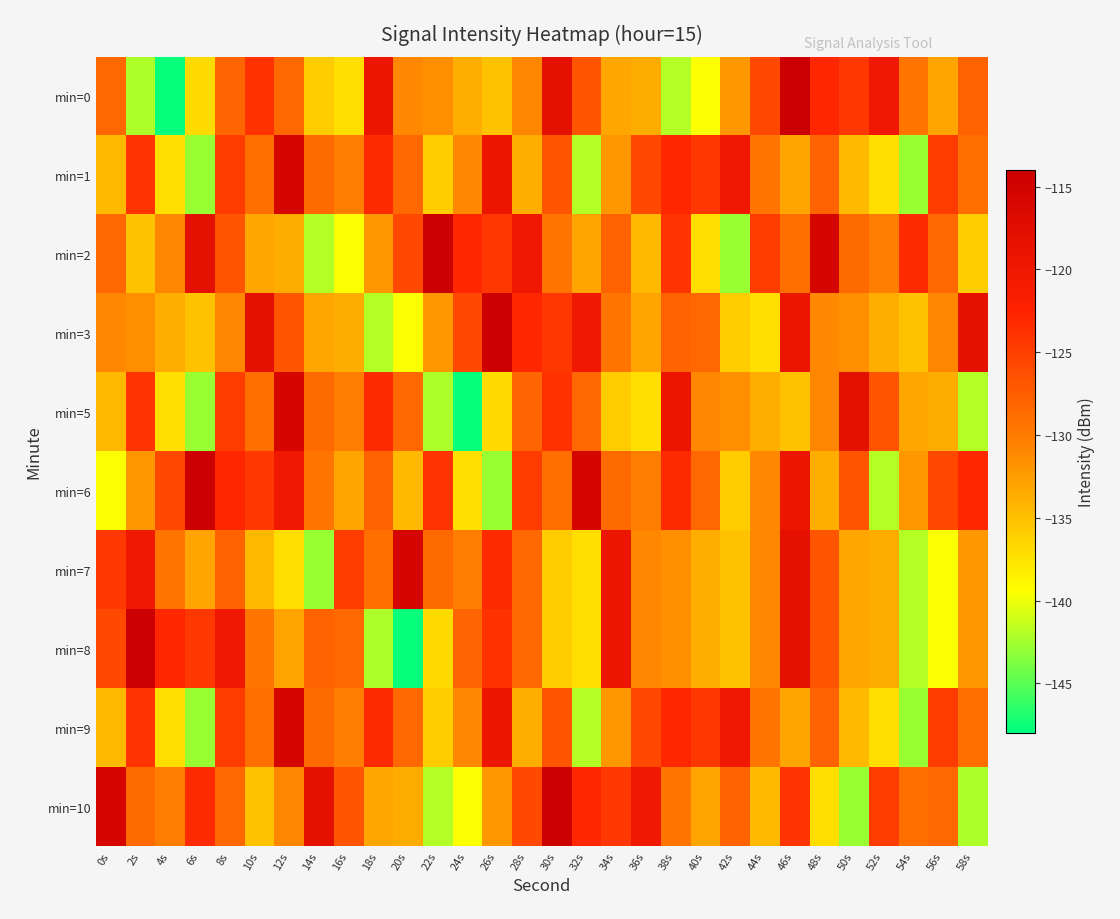

Which series has the widest spread of values?

min=0